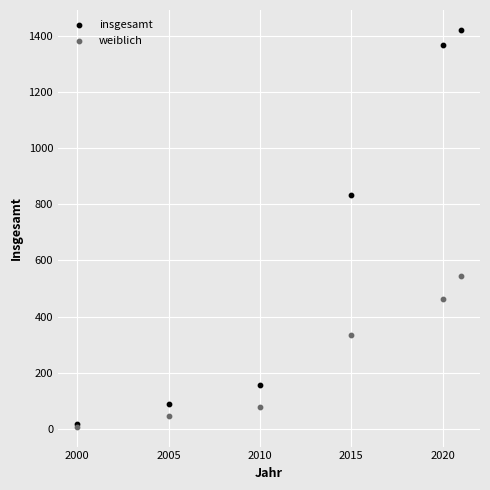

In the weiblich series, what Y value is closest to 276?

333